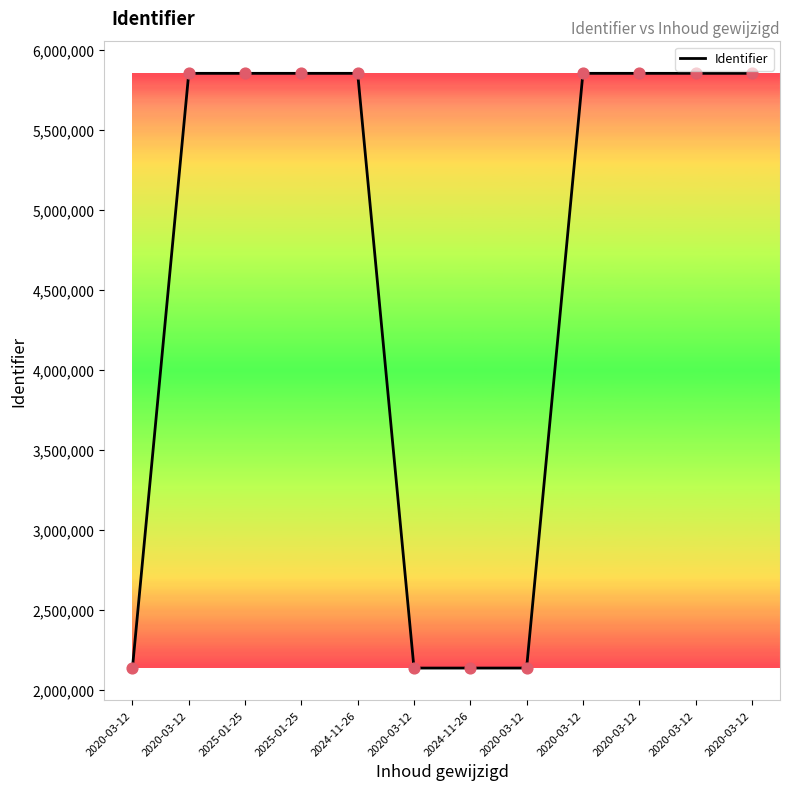

What is the change in value from 2020-03-12 to 2020-03-12?

-3715592